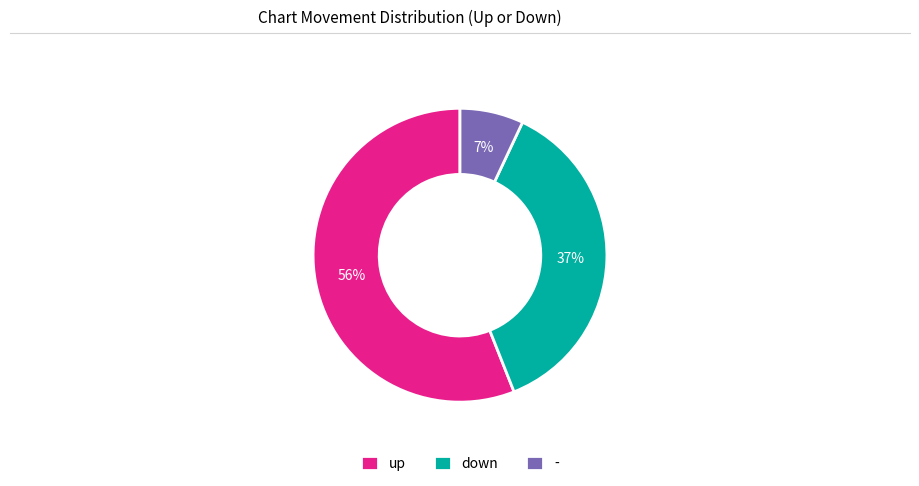

Combined, do - and up account for over 50%?

Yes